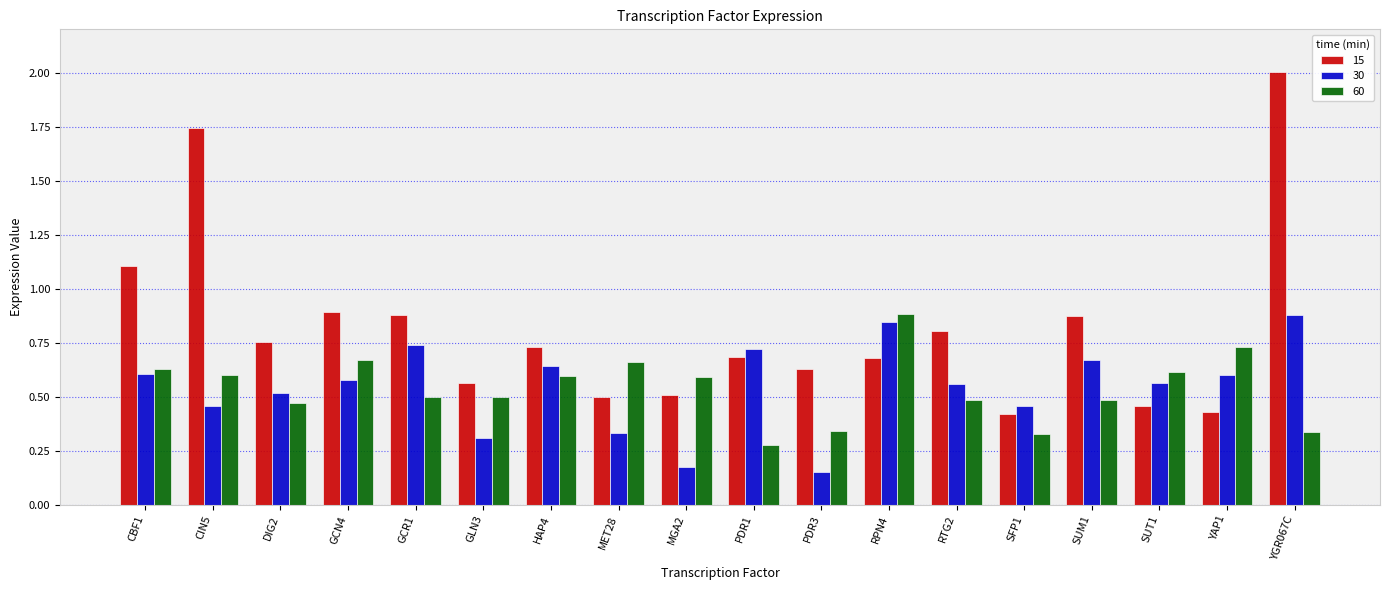

What position from the left is GCR1?

5